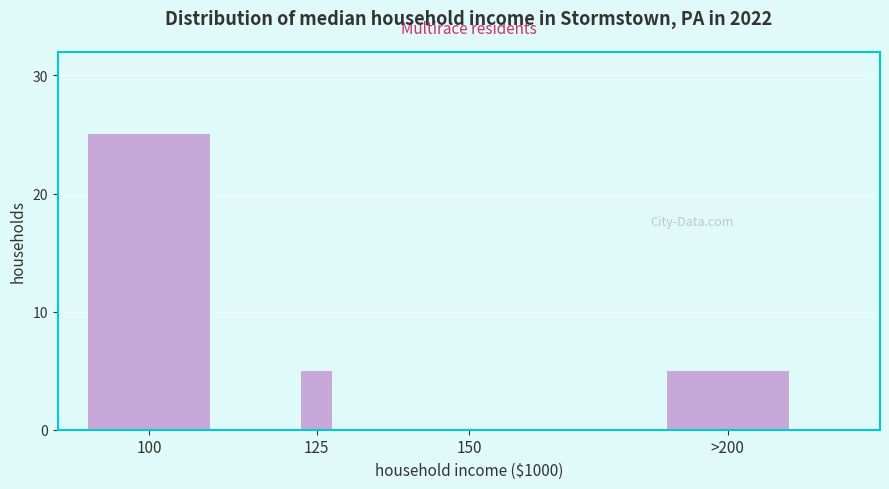

Reading left to right, extract all data points from this chart.

100=25	125=5	150=0	>200=5